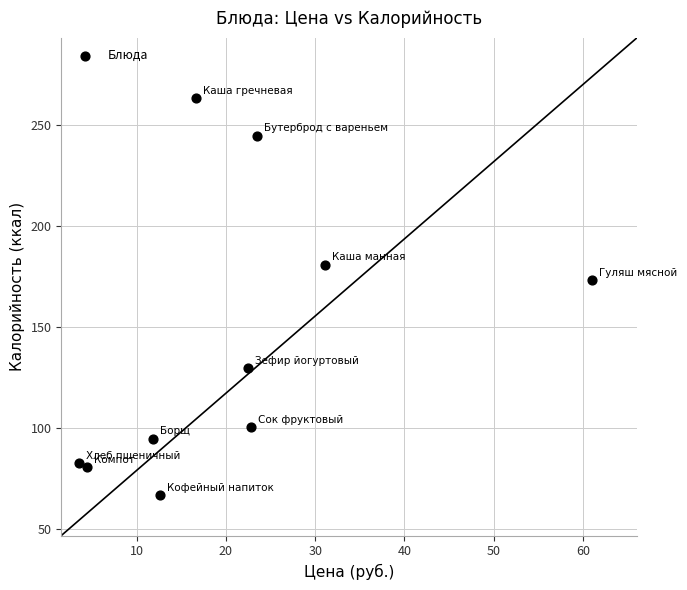

What is the range of X values (max minus min)?

57.5